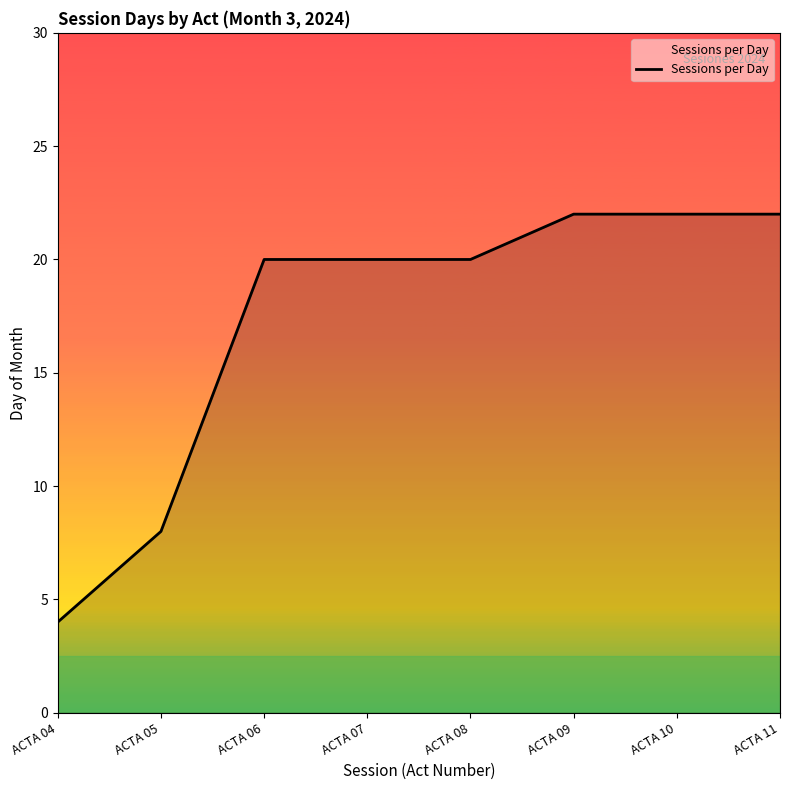

What is the average value?

17